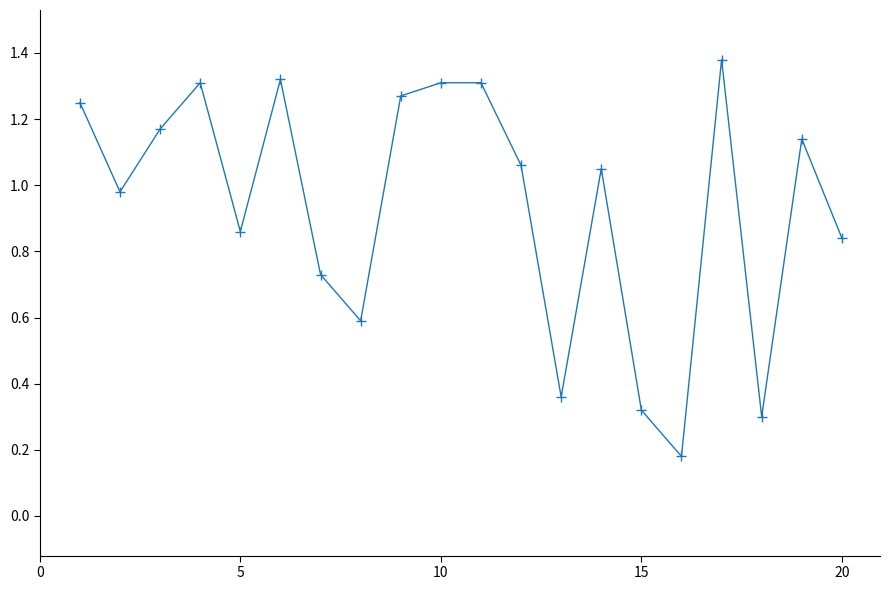

True or false: there are more than 0 points higher than both neighbors.

True